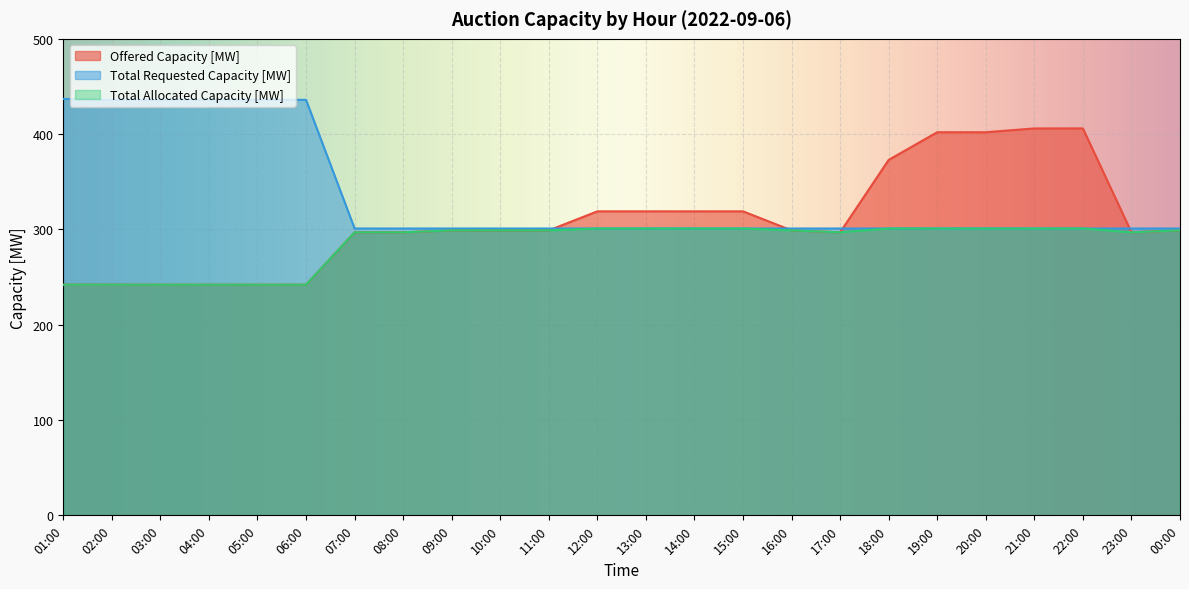

The value of Offered Capacity [MW] at 20:00 is 402. True or false?

True